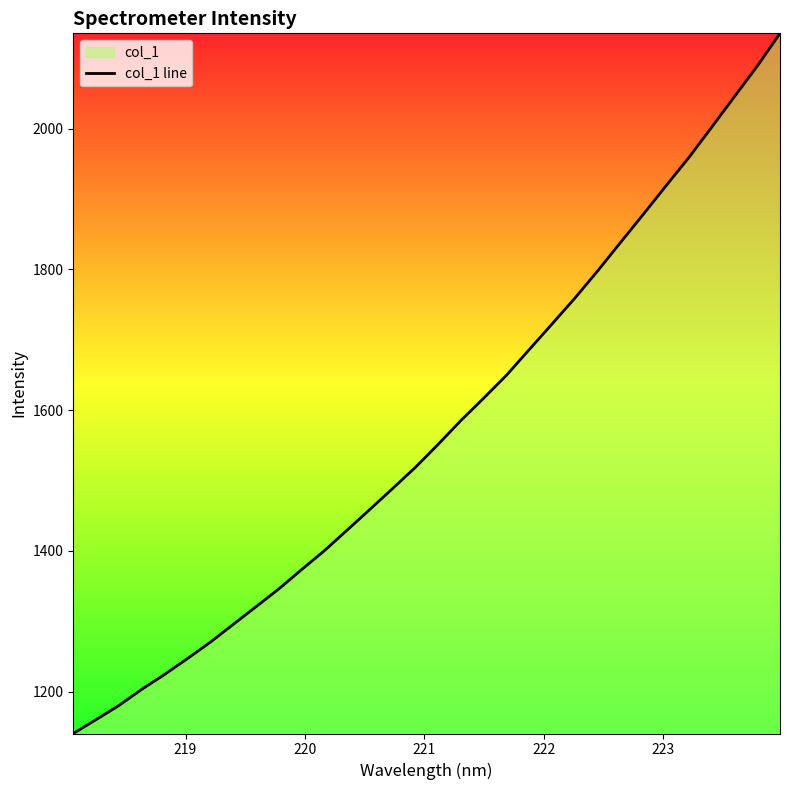

What is the value of the 15th point from the left?

1488.7